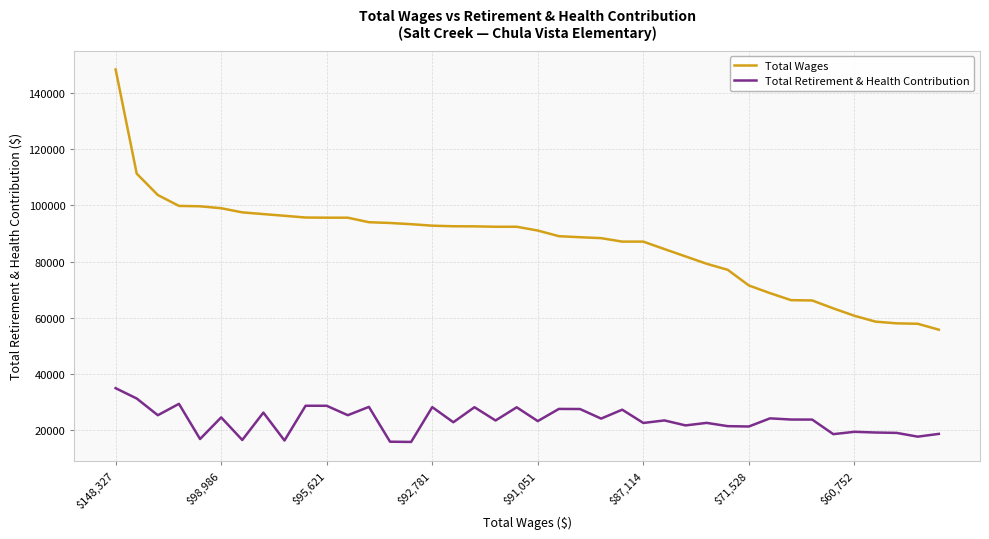

Which series has the largest total across all categories?

Total Wages